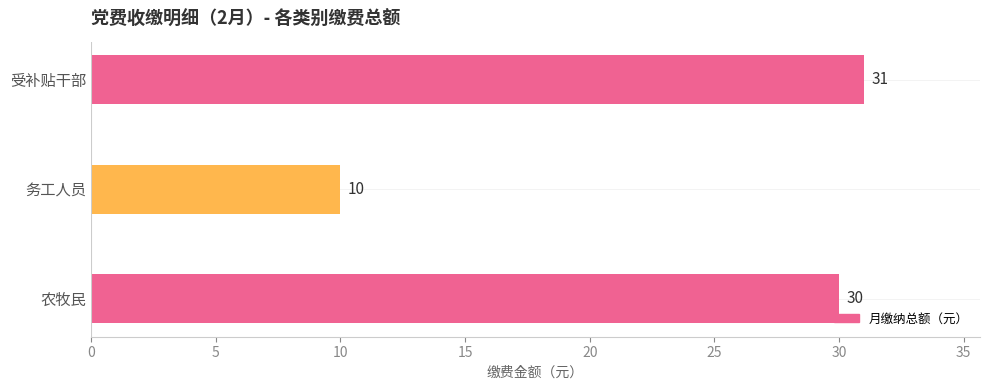

List the labels in order of value, smallest first.

务工人员, 农牧民, 受补贴干部